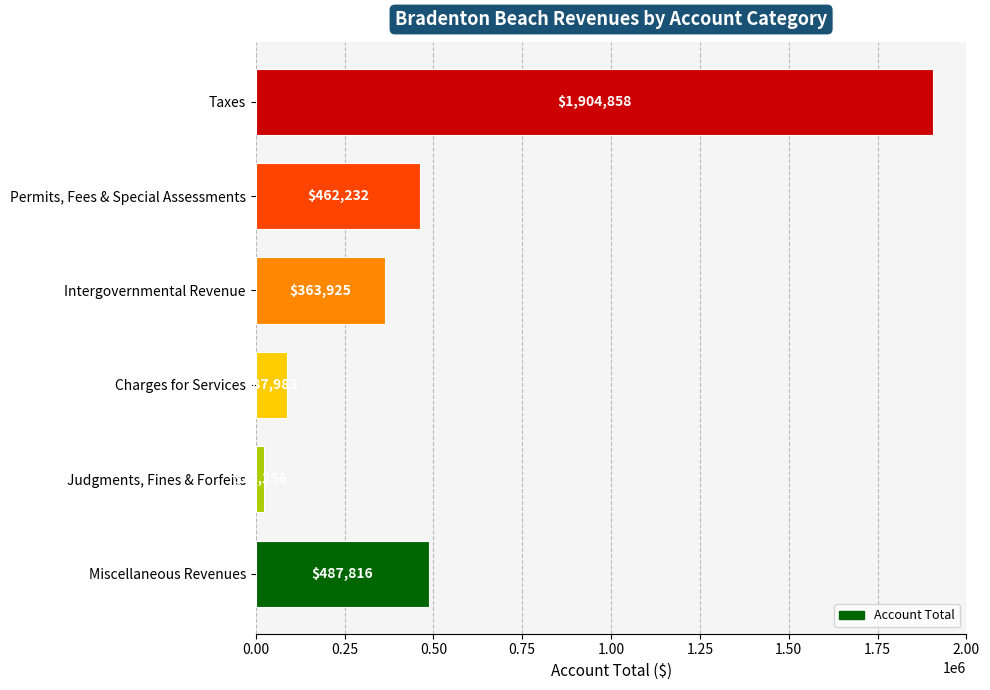

Reading bottom to top, list all the values displayed in this chart.

487816	24256	87983	363925	462232	1904858